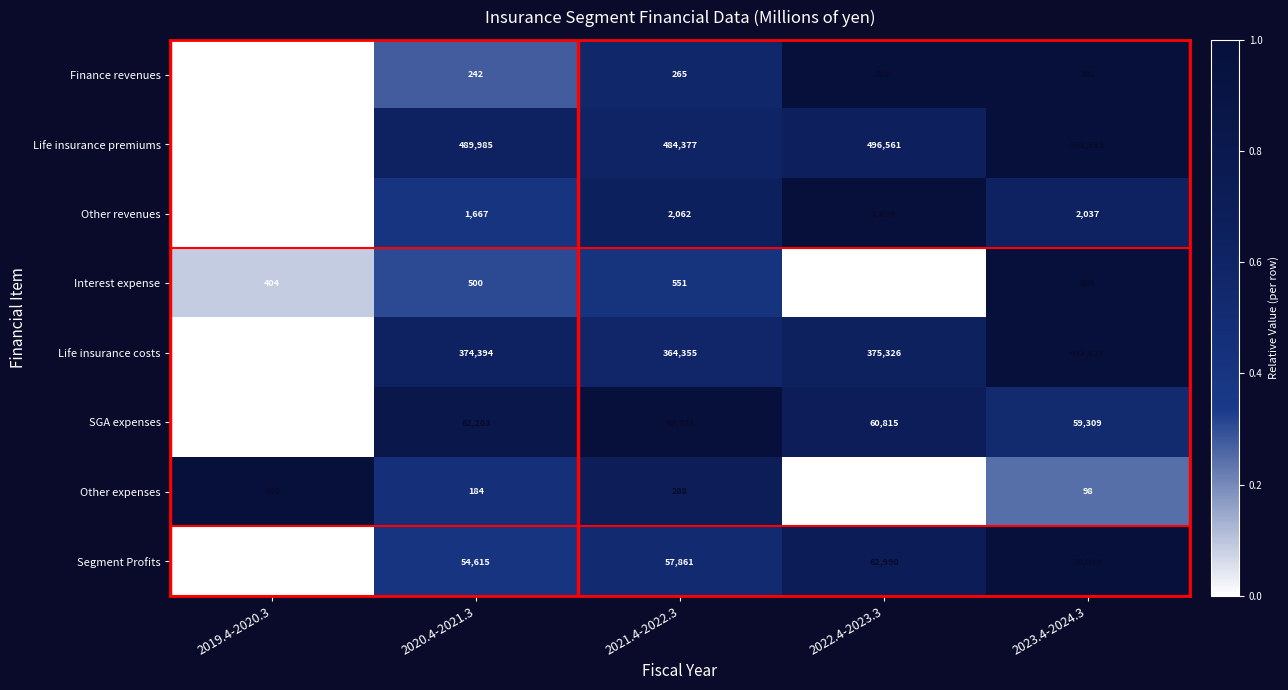

What is the smallest value displayed?

-3